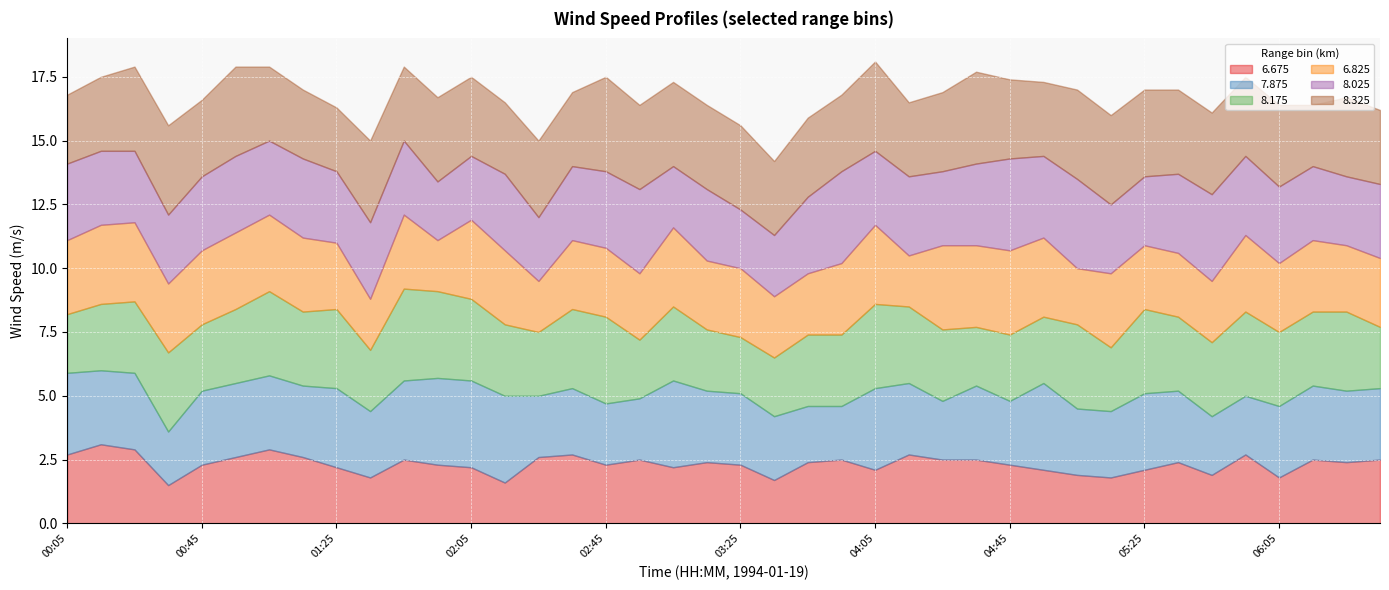

How many interior local valleys does the   8.025 series have?

11